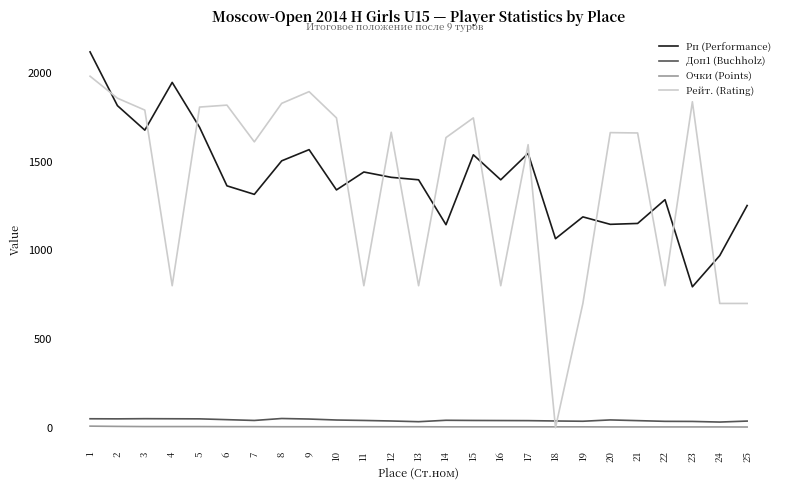

What is the greatest value displayed?

2118.0